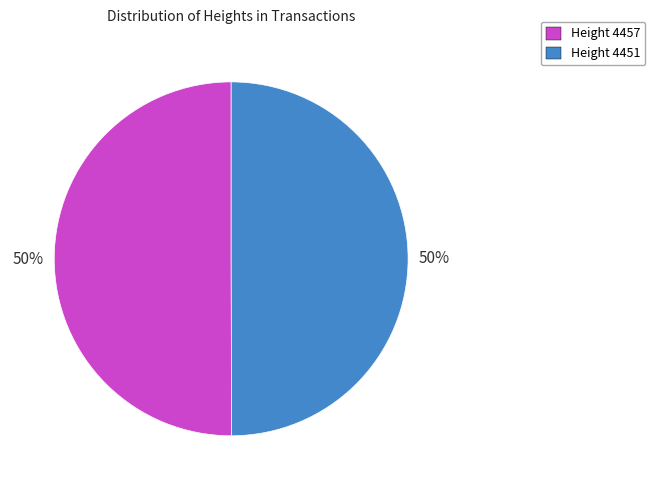

Is it true that Height 4451 is 44% of the pie?

False